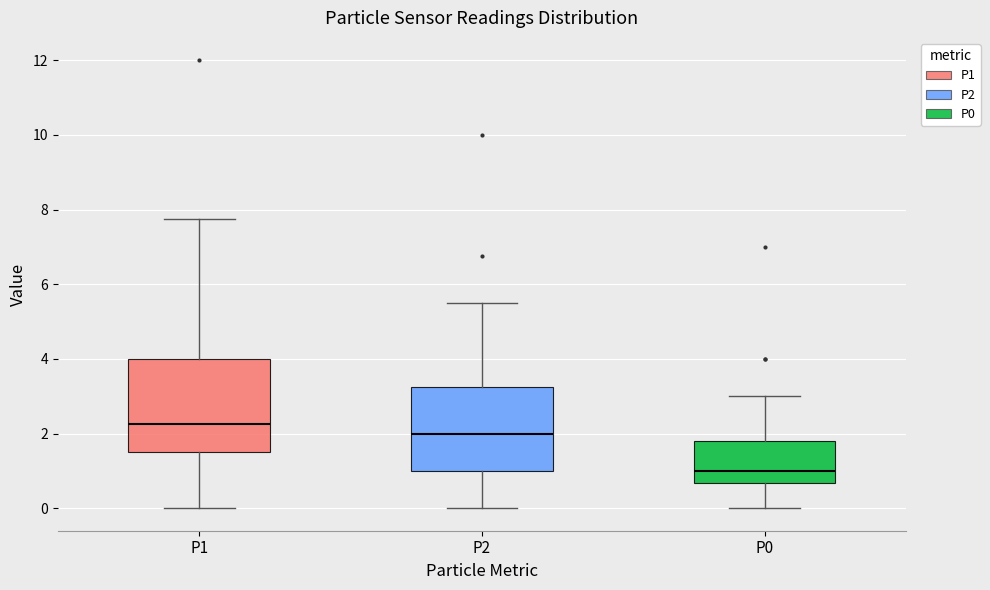

Reading left to right, transcribe this box plot: for each box, give where its median line is, the range the box spans, and where its two whiskers end, as read against the y-axis. The values are not printed on the chart, so give them approximately, as read against the axis.

P1: median 2.2, box 1.6 to 4.0, whiskers 0.0 to 7.8
P2: median 2.0, box 1.0 to 3.2, whiskers 0.0 to 5.6
P0: median 1.0, box 0.6 to 1.8, whiskers 0.0 to 3.0